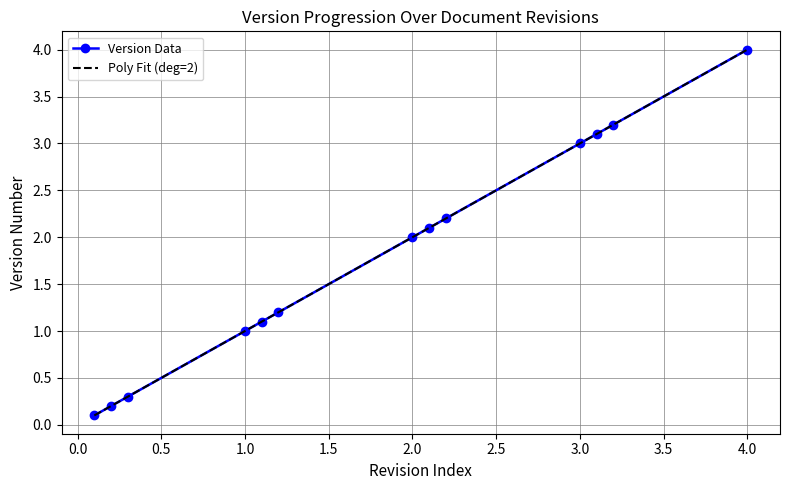

What is the difference between the maximum and second lowest values?

3.8